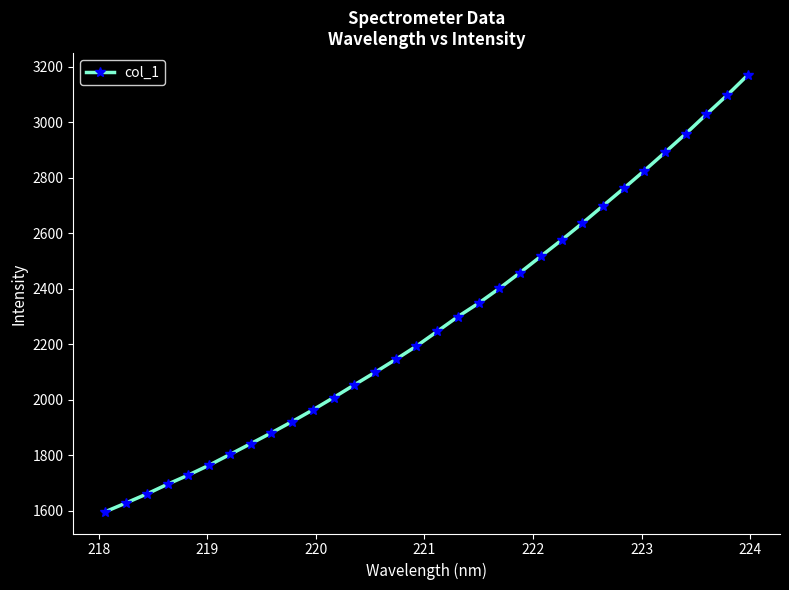

What is the difference between the second highest and second lowest values?

1468.6